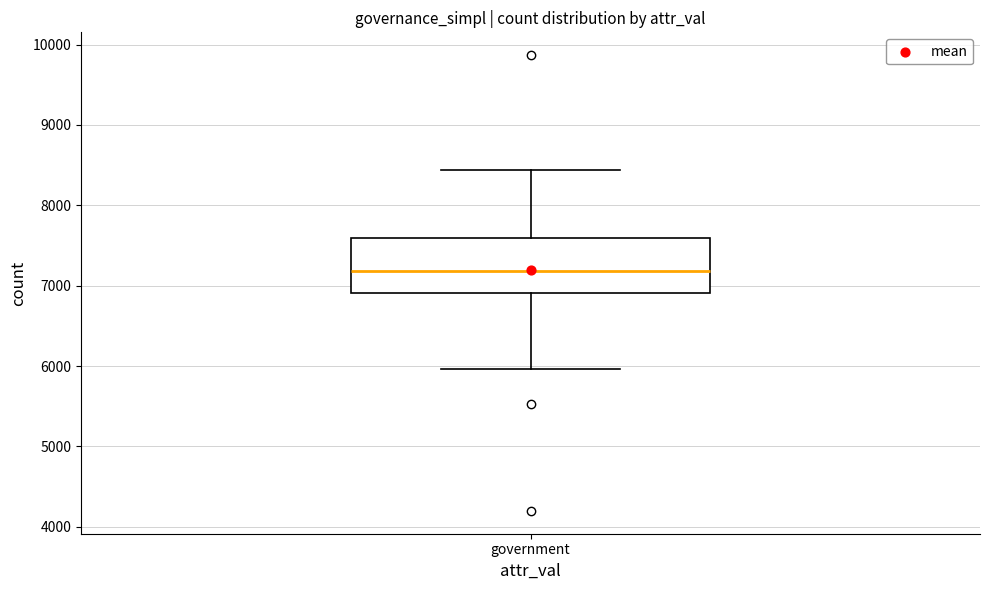

Transcribe this box plot: give where the median line is, the range the box spans, and where the two whiskers end, as read against the y-axis. The values are not printed on the chart, so give them approximately, as read against the axis.

median 7200, box 6900 to 7600, whiskers 6000 to 8400